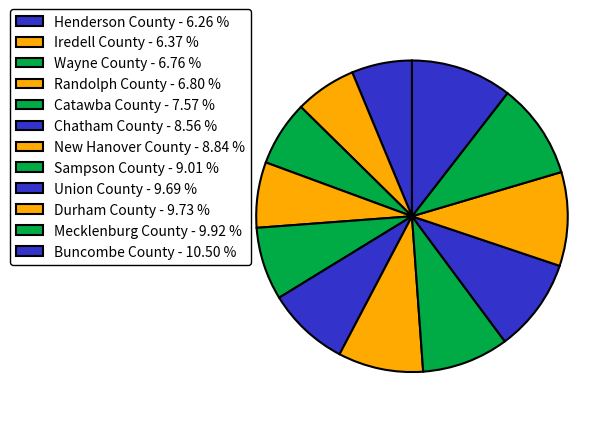

Does Wayne County represent more than half of the total?

No